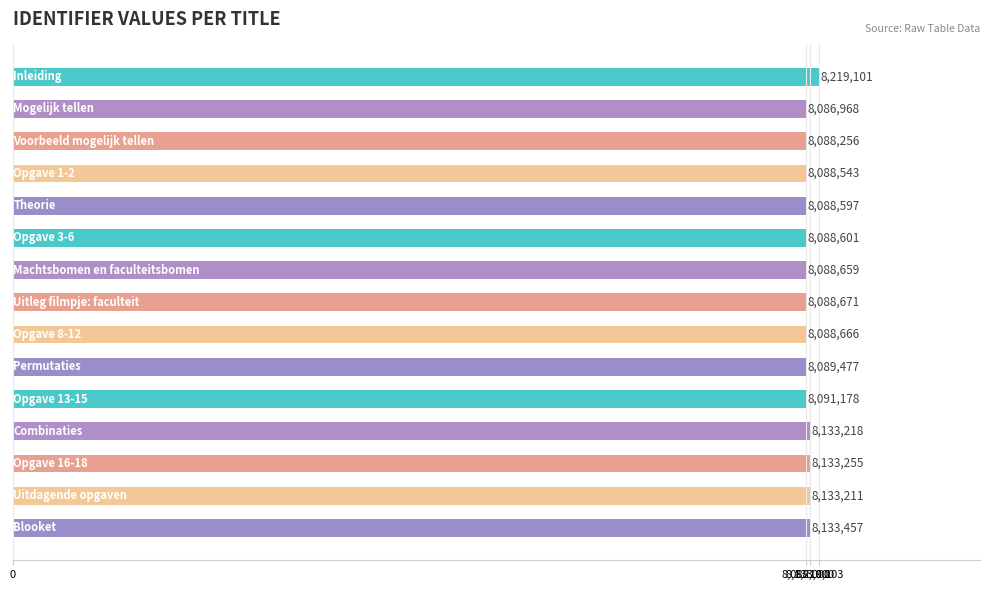

What is the greatest value displayed?

8219101